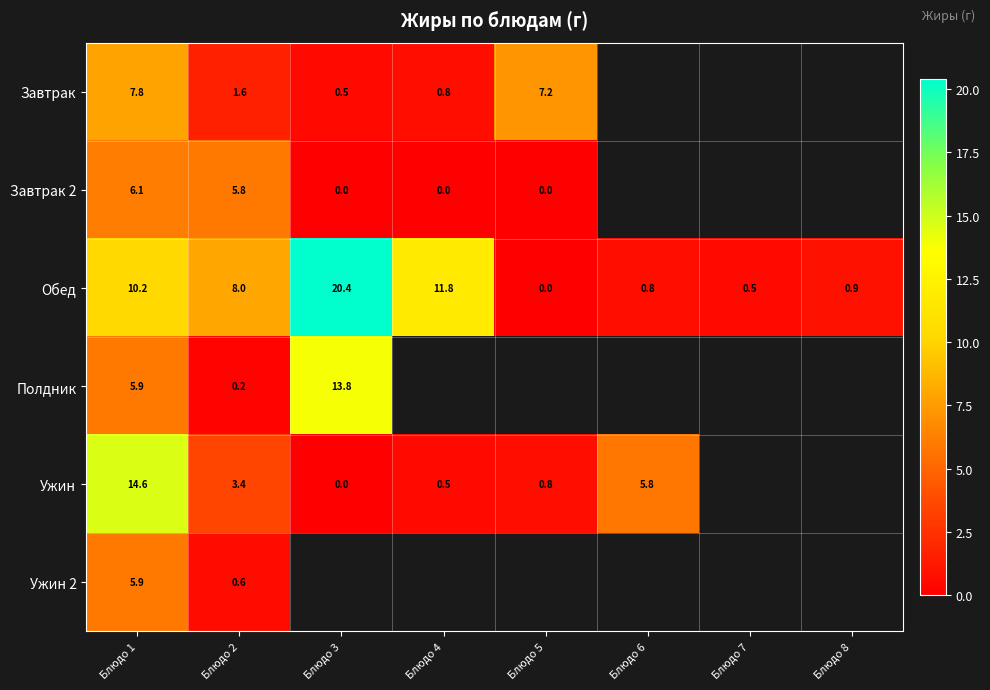

At which category does the chart reach its minimum across all series?

Блюдо 3